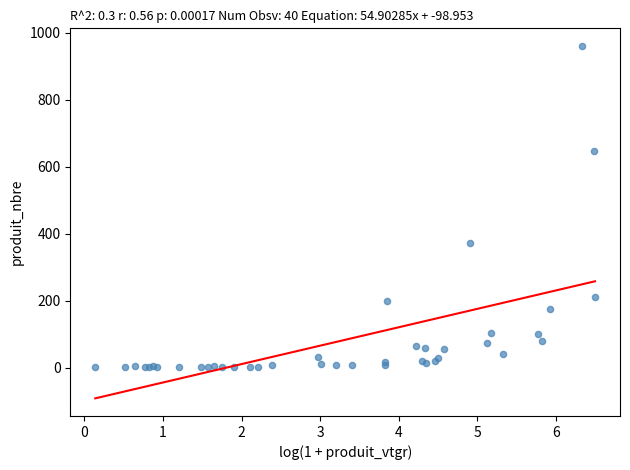

What Y value in the scatter plot is closest to 480?

371